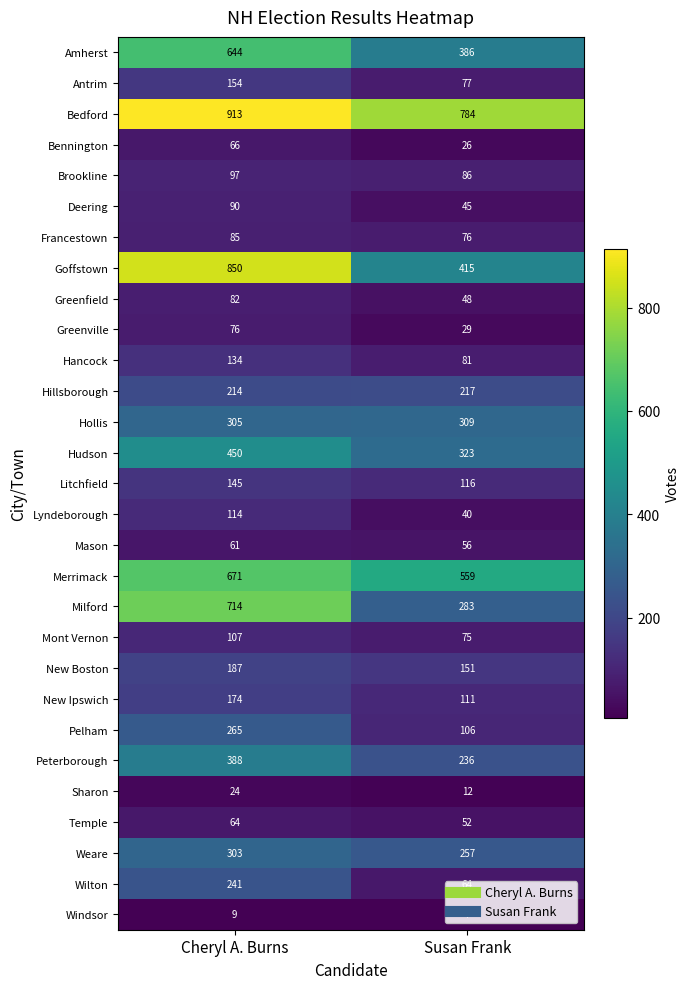

What is the smallest value displayed?

7